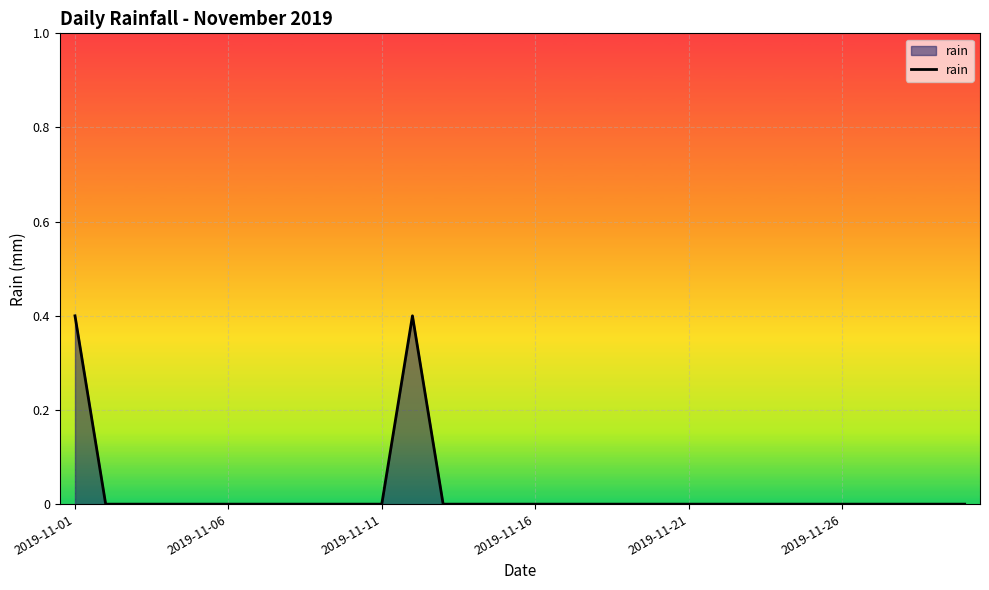

Reading right to left, what are all the values shown in this chart?

0.0	0.0	0.0	0.0	0.0	0.0	0.0	0.0	0.0	0.0	0.0	0.0	0.0	0.0	0.0	0.0	0.0	0.0	0.4	0.0	0.0	0.0	0.0	0.0	0.0	0.0	0.0	0.0	0.0	0.4